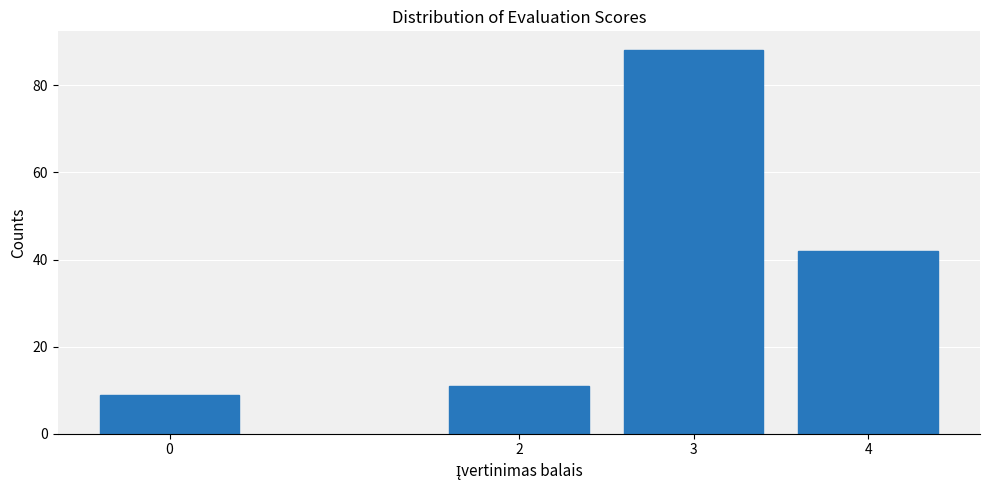

Reading left to right, extract all data points from this chart.

0=9	2=11	3=88	4=42